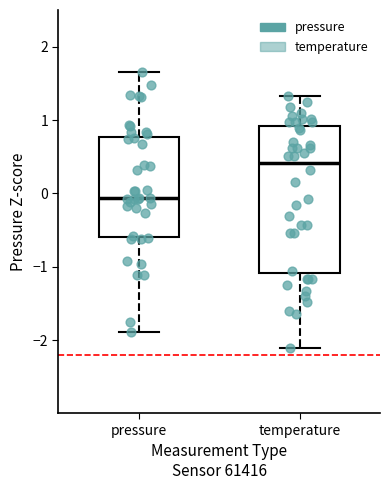

Comparing the boxes themselves (not the whiskers), which one is the tallest?

temperature